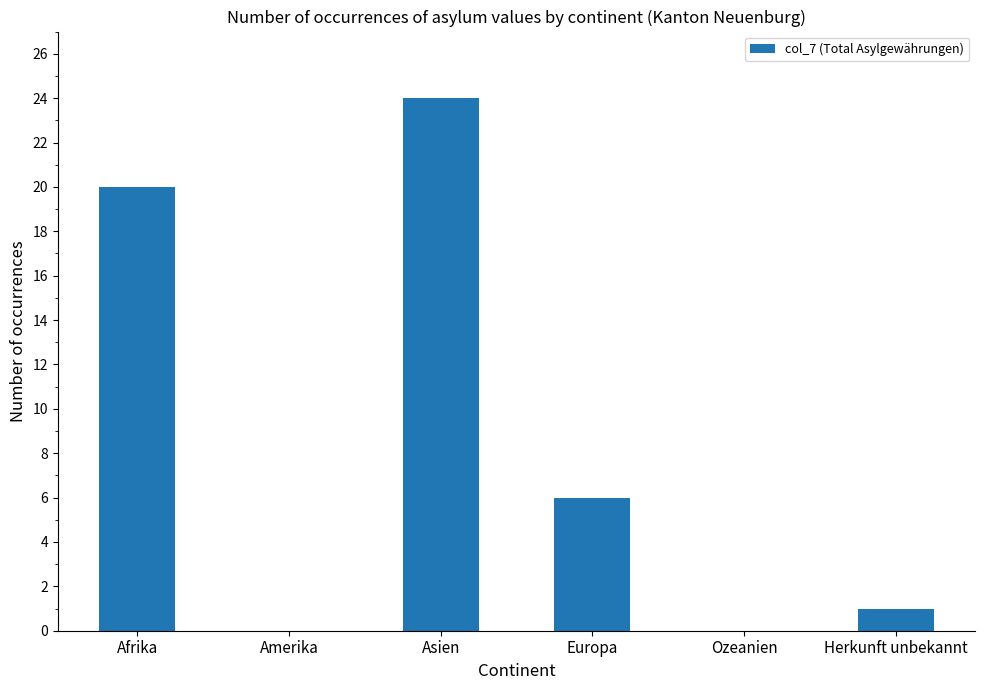

Between Asien and Europa, which is larger?

Asien